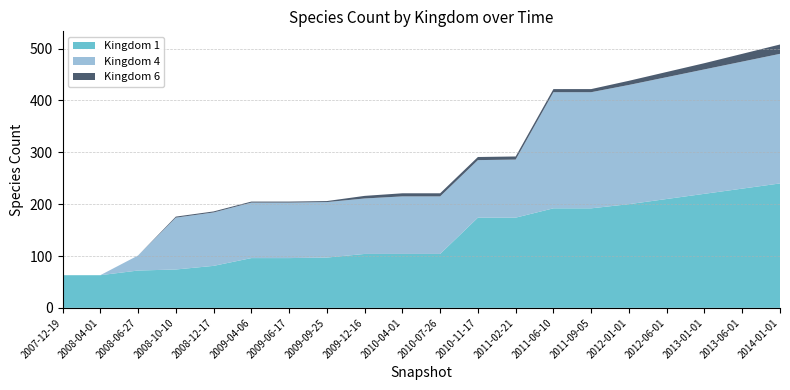

Reading right to left, list all the values displayed in this chart.

Kingdom 1: 19=240	18=230	17=220	16=210	15=200	14=192	13=192	12=174	11=174	10=104	9=104	8=104	7=97	6=96	5=96	4=81	3=74	2=72	1=63	0=63
Kingdom 4: 19=250	18=245	17=240	16=235	15=230	14=224	13=224	12=112	11=111	10=111	9=111	8=107	7=107	6=107	5=107	4=103	3=100	2=29	1=0	0=0
Kingdom 6: 19=18	18=15	17=12	16=10	15=8	14=6	13=6	12=6	11=6	10=6	9=6	8=5	7=2	6=2	5=2	4=2	3=2	2=0	1=0	0=0